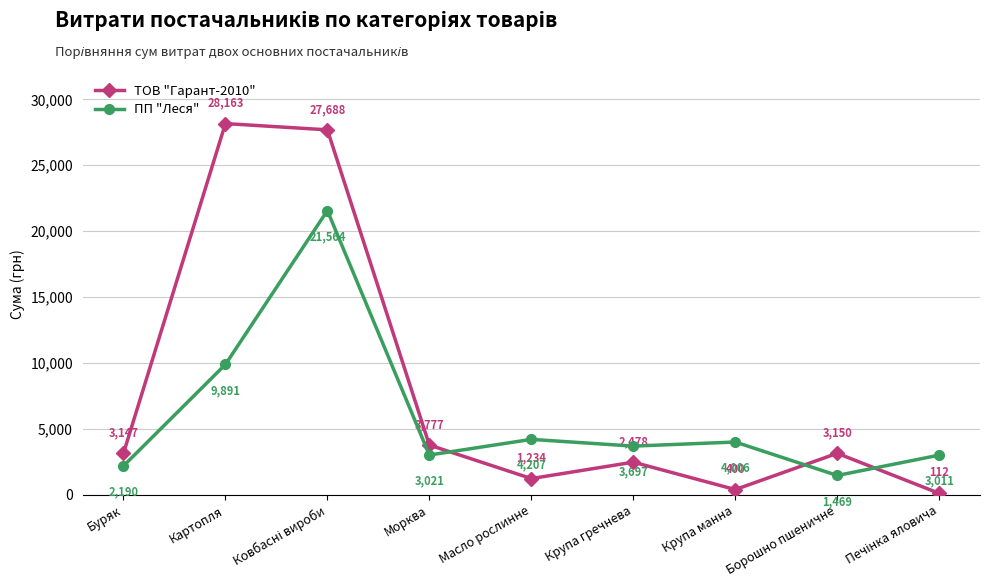

The value of ТОВ "Гарант-2010" at Картопля is 28163.2. True or false?

True